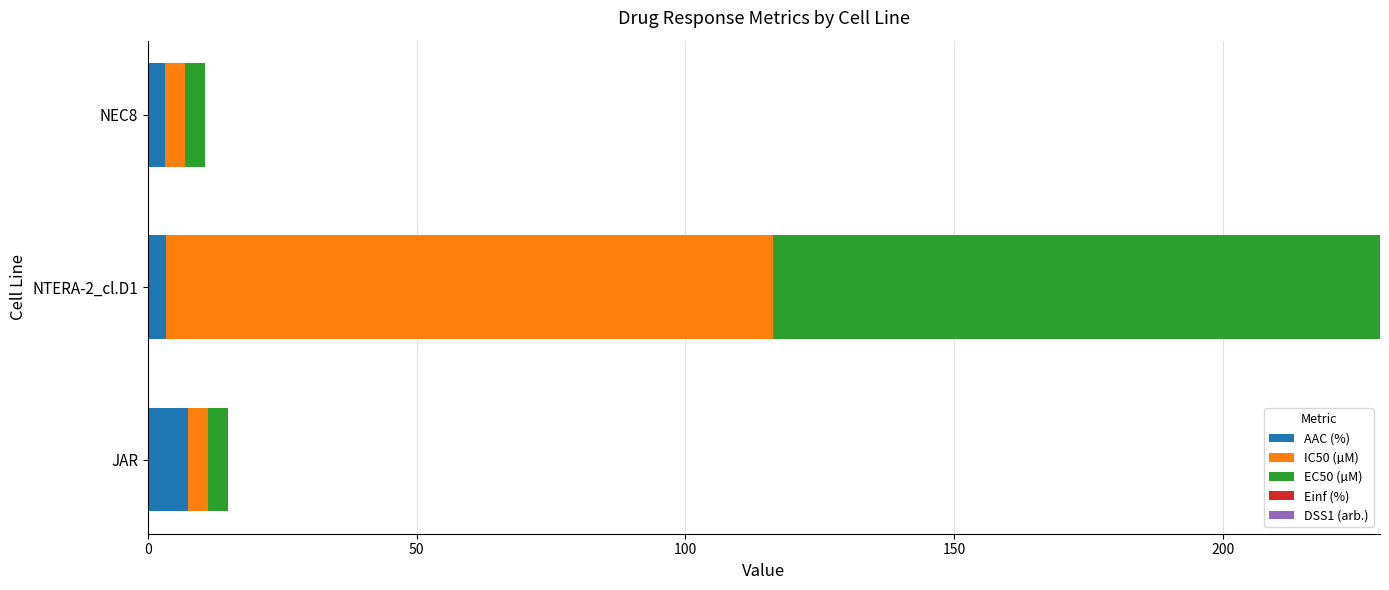

At which category is the sum across all series the highest?

NTERA-2_cl.D1